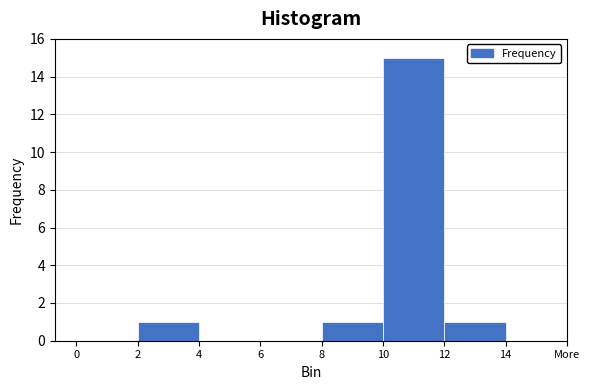

Reading left to right, what are all the values shown in this chart?

0=0	2=1	4=0	6=0	8=1	10=15	12=1